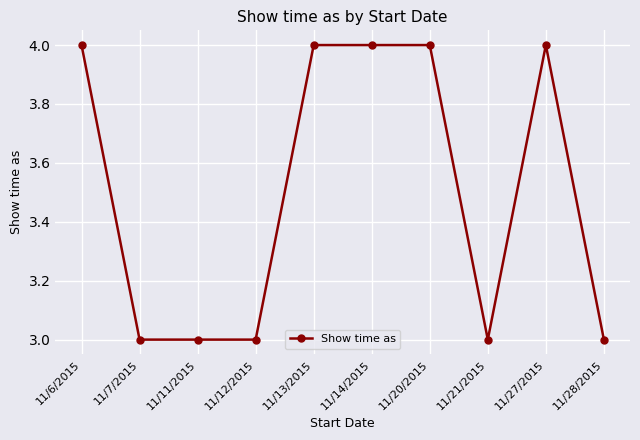

Reading left to right, list all the values displayed in this chart.

11/6/2015=4	11/7/2015=3	11/11/2015=3	11/12/2015=3	11/13/2015=4	11/14/2015=4	11/20/2015=4	11/21/2015=3	11/27/2015=4	11/28/2015=3